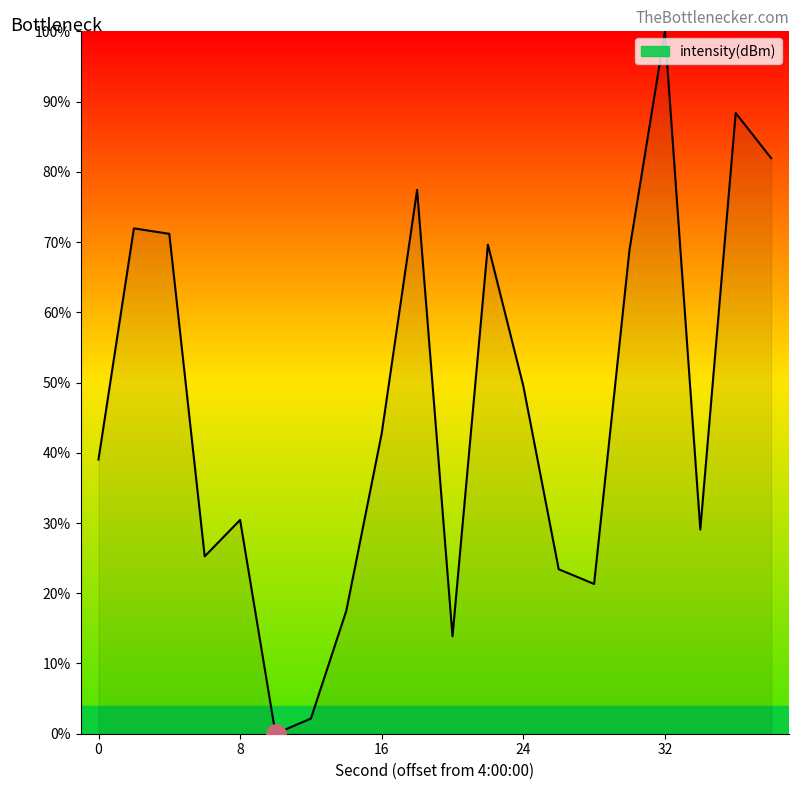

What is the greatest value displayed?

100.0